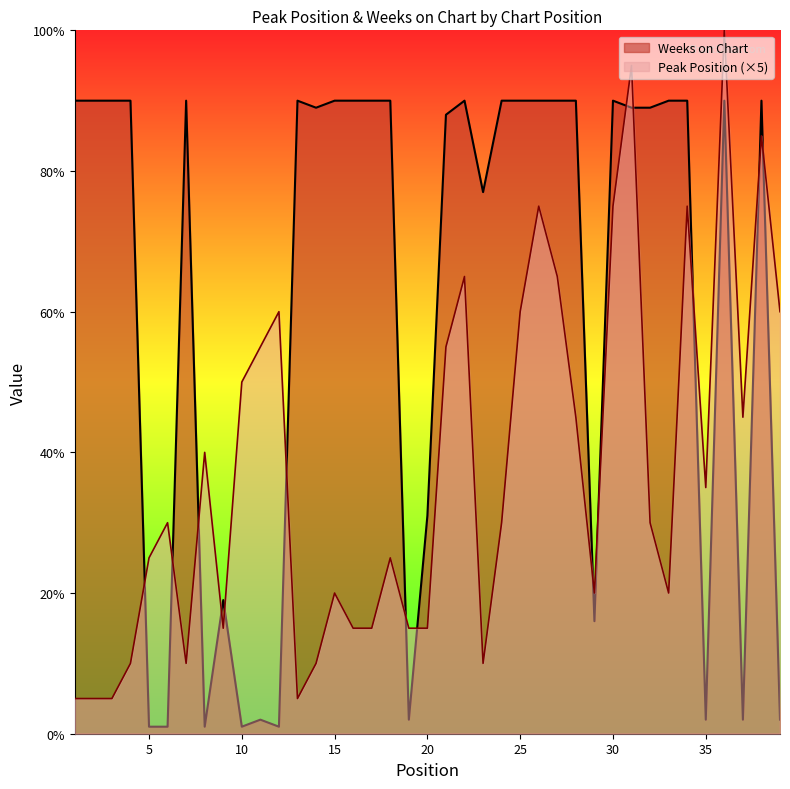

What value does the Peak Position series have at 18, to the nearest 5?

25